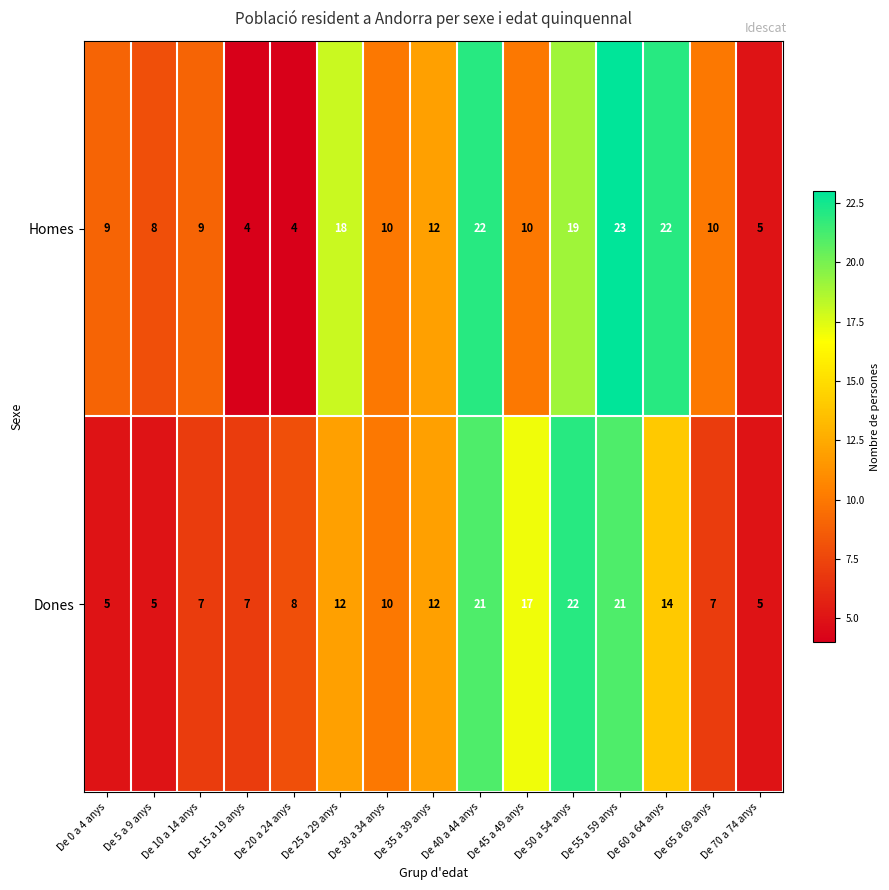

Which series changed the most between De 0 a 4 anys and De 60 a 64 anys?

Homes